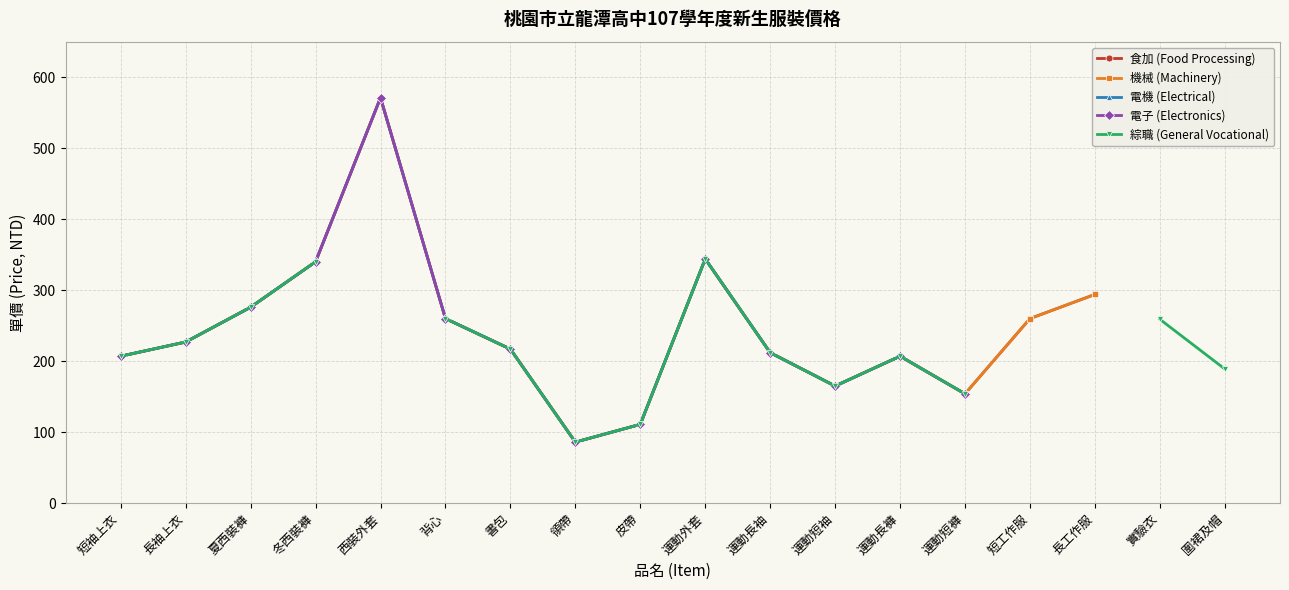

True or false: 電子 (Electronics) and 綜職 (General Vocational) intersect in this chart.

False